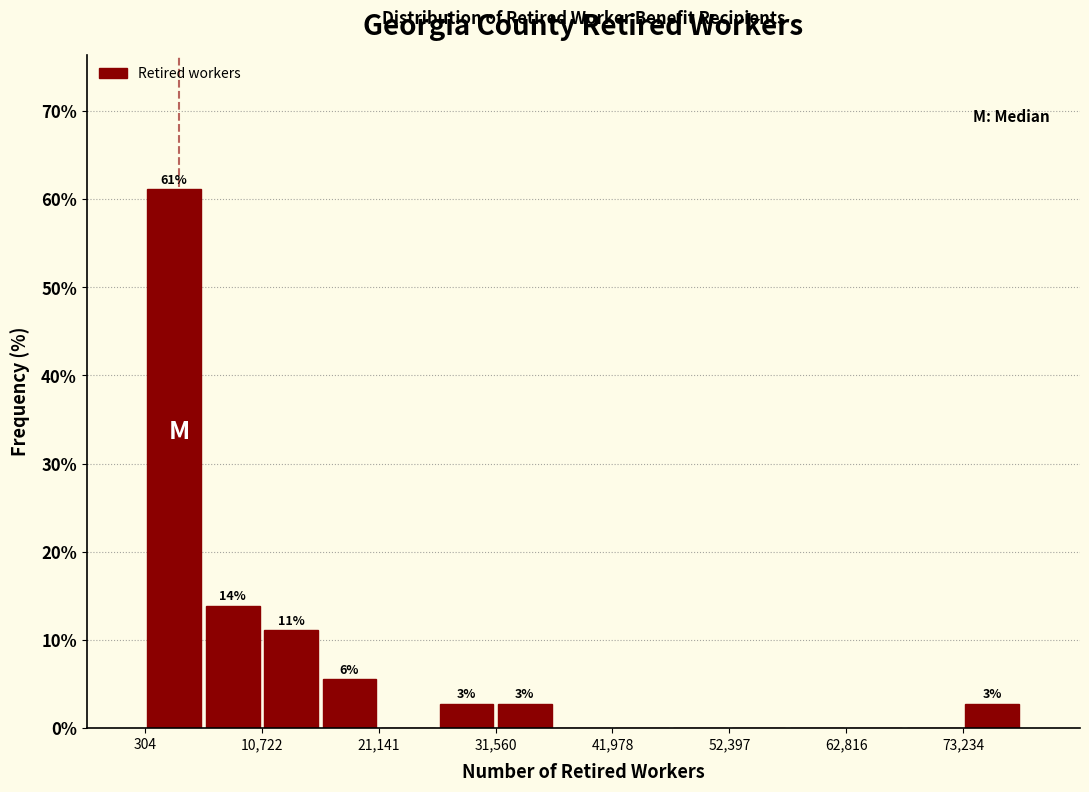

Around what value on the x-axis is the tallest bar? Give the approximate position of its centre, as read against the axis.

2000